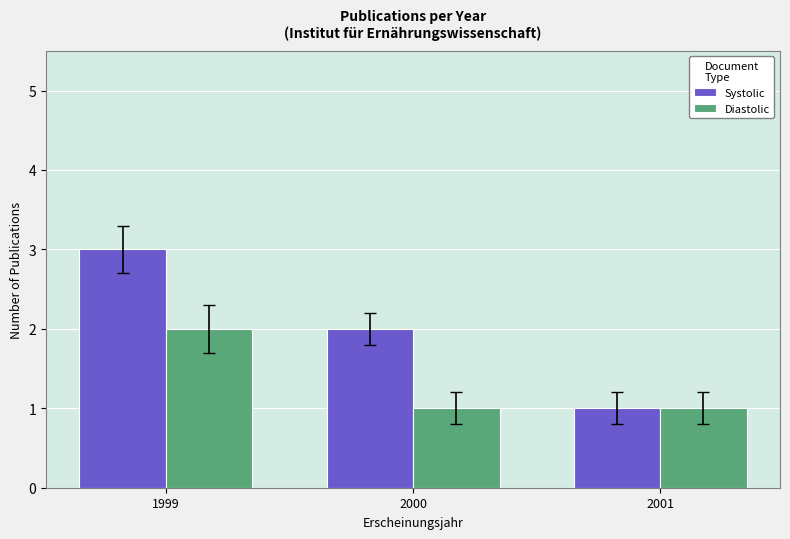

At 1999, list the series in order from smallest to largest.

Diastolic, Systolic